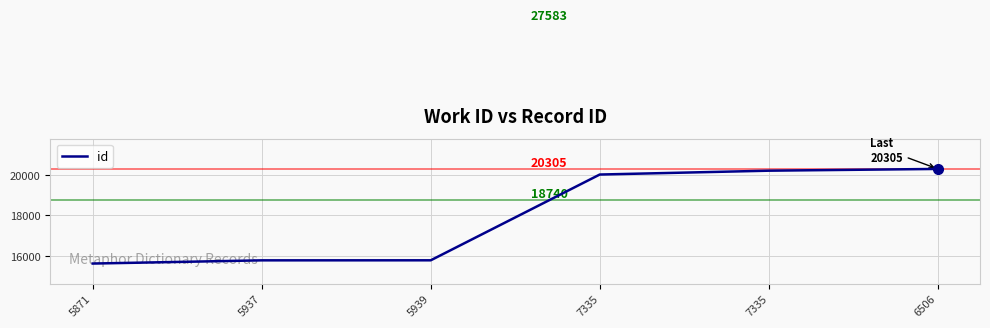

How many lines are shown in the chart?

1